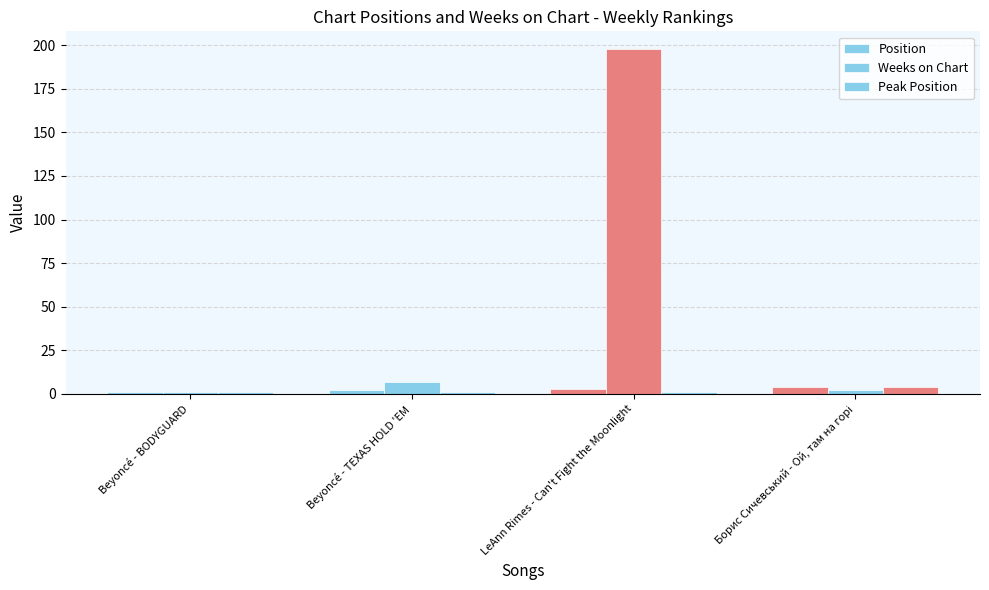

How many data points in Position are less than 3?

2